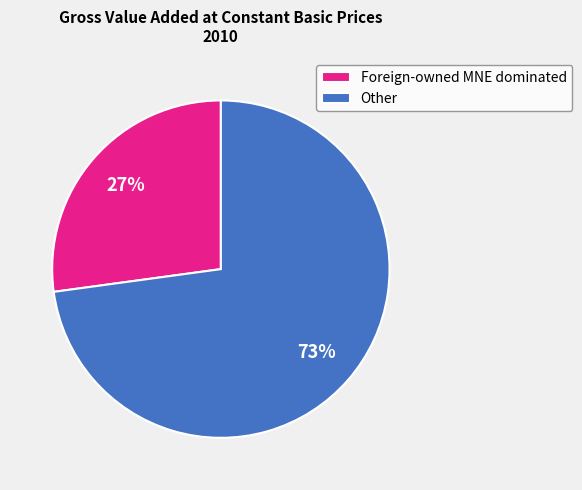

To the nearest percent, what is the difference between the largest and smallest slice percentages?

46%